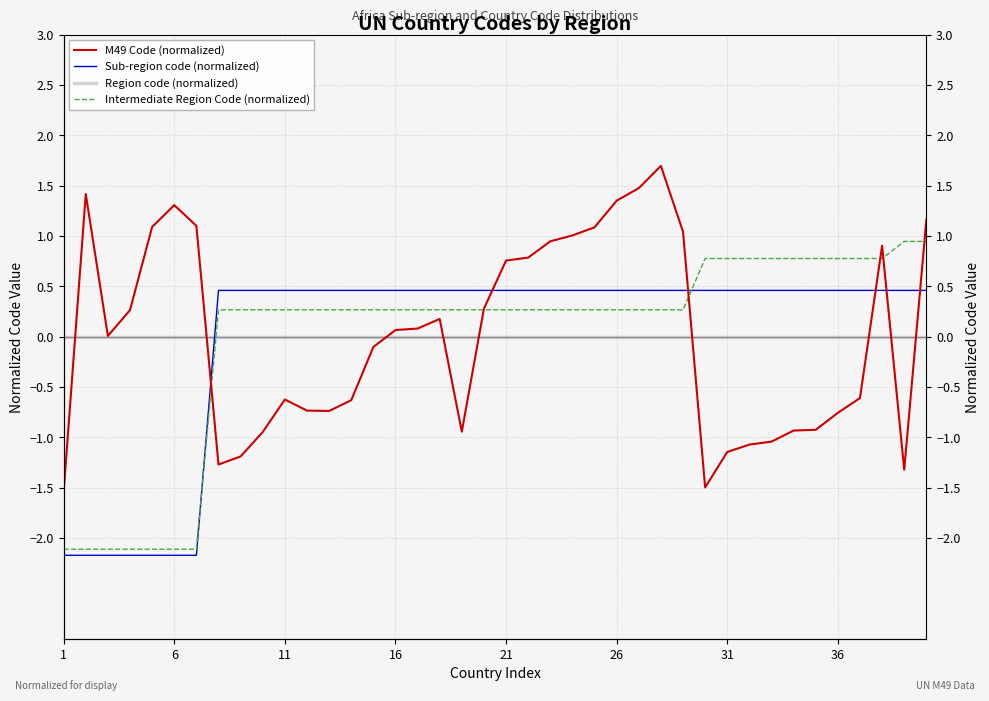

Is the value of Intermediate Region Code (normalized) at 36 greater than the value of Region code (normalized) at 30?

Yes